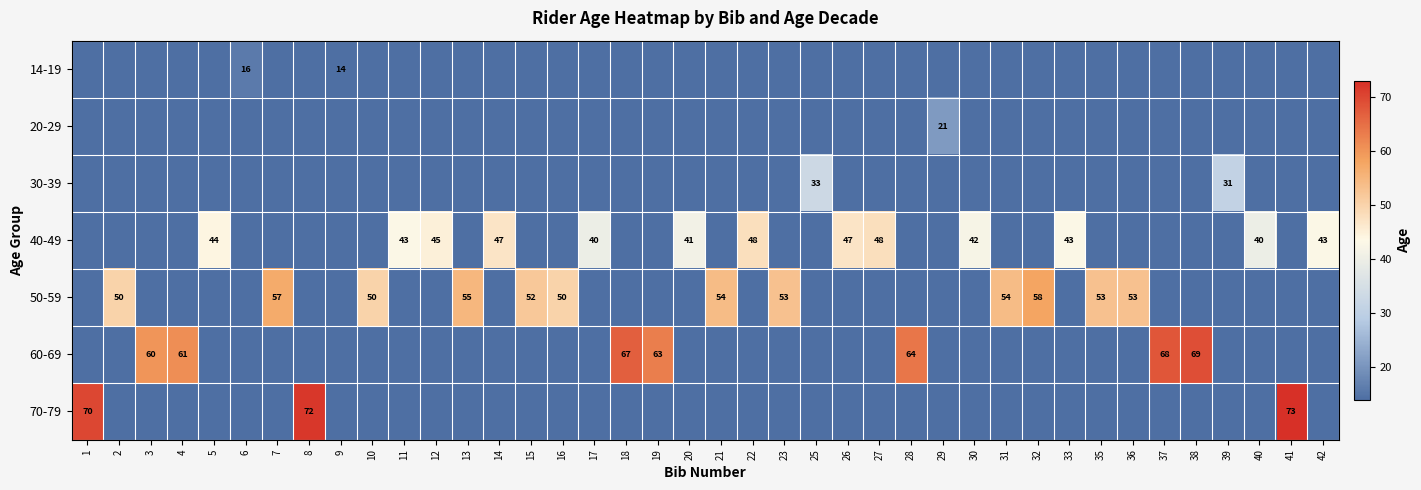

The 40-49 series shows 72 at 11. True or false?

False